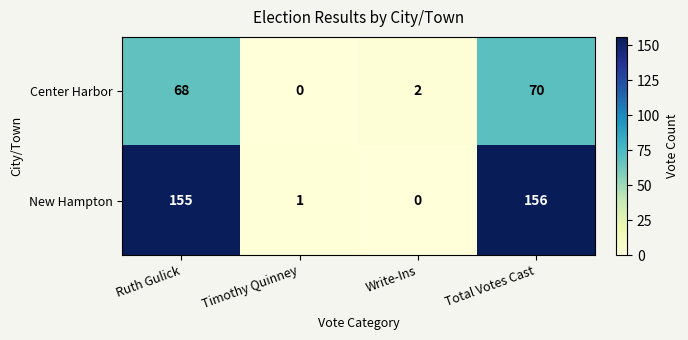

True or false: Center Harbor has a value of 68 at Ruth Gulick.

True